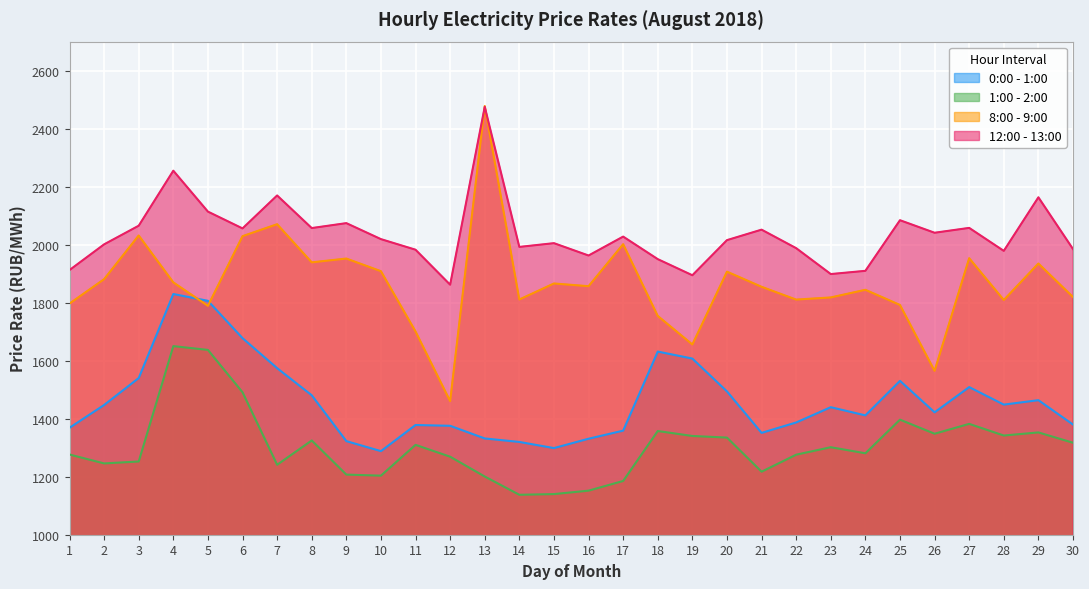

Reading left to right, what are all the values shown in this chart?

0:00 - 1:00: 1=1368.7	2=1447.3	3=1540.2	4=1829.9	5=1806.4	6=1677.7	7=1574.2	8=1480.8	9=1322.7	10=1288.2	11=1378.3	12=1375.5	13=1331.9	14=1319.8	15=1298.7	16=1331.0	17=1358.8	18=1631.4	19=1607.3	20=1494.0	21=1351.2	22=1387.0	23=1439.7	24=1411.4	25=1530.5	26=1422.0	27=1509.0	28=1448.6	29=1463.9	30=1379.8
1:00 - 2:00: 1=1276.5	2=1245.8	3=1252.5	4=1650.2	5=1637.1	6=1491.2	7=1241.2	8=1325.0	9=1207.3	10=1203.7	11=1309.8	12=1269.0	13=1200.7	14=1137.7	15=1140.1	16=1152.0	17=1185.4	18=1357.6	19=1340.4	20=1334.9	21=1217.3	22=1275.9	23=1301.7	24=1280.8	25=1396.7	26=1348.2	27=1382.2	28=1342.0	29=1352.7	30=1317.1
8:00 - 9:00: 1=1796.9	2=1881.0	3=2031.7	4=1870.0	5=1789.0	6=2029.3	7=2070.5	8=1939.0	9=1952.1	10=1908.5	11=1700.8	12=1460.5	13=2477.8	14=1811.0	15=1866.2	16=1856.8	17=2001.7	18=1754.3	19=1655.9	20=1906.9	21=1854.8	22=1810.6	23=1818.0	24=1844.4	25=1792.2	26=1565.0	27=1953.4	28=1809.2	29=1935.0	30=1819.4
12:00 - 13:00: 1=1912.5	2=2001.0	3=2065.3	4=2255.0	5=2113.9	6=2056.0	7=2169.6	8=2057.2	9=2074.2	10=2019.1	11=1982.6	12=1862.0	13=2475.2	14=1992.2	15=2005.2	16=1962.6	17=2027.8	18=1950.1	19=1894.5	20=2015.6	21=2051.7	22=1987.9	23=1898.6	24=1909.8	25=2084.3	26=2041.0	27=2057.8	28=1978.6	29=2163.2	30=1985.0